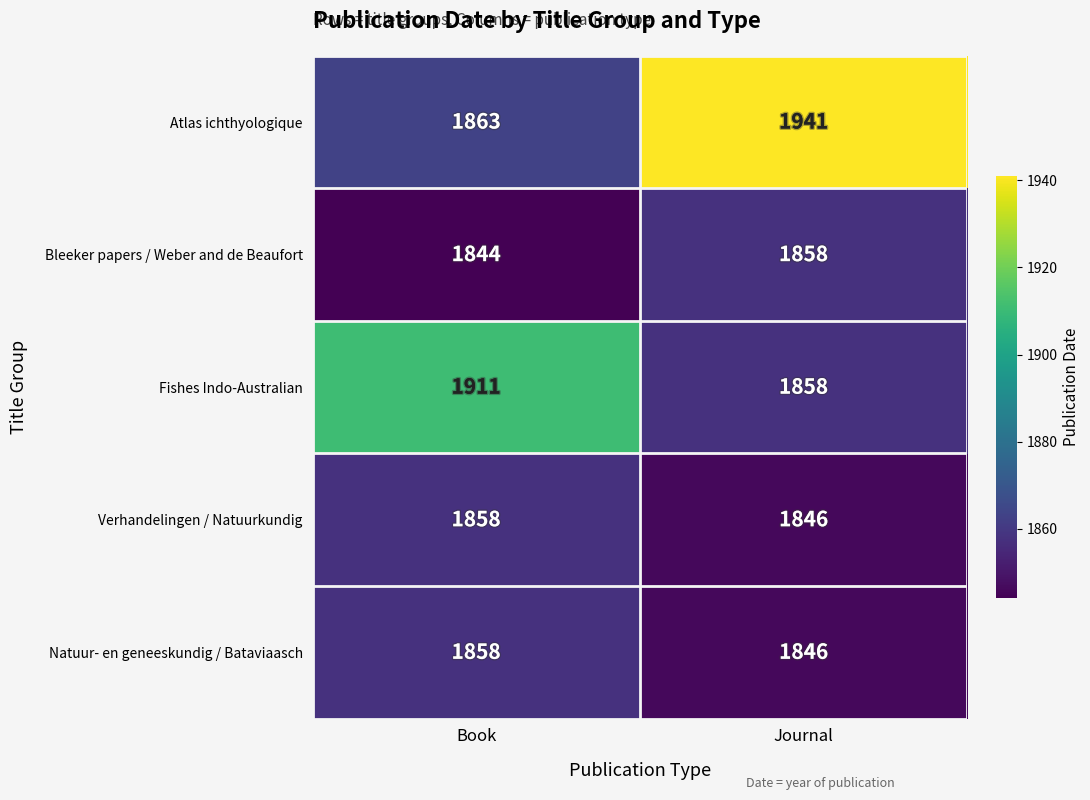

Read the Verhandelingen / Natuurkundig value at Journal, to the nearest 10.

1850